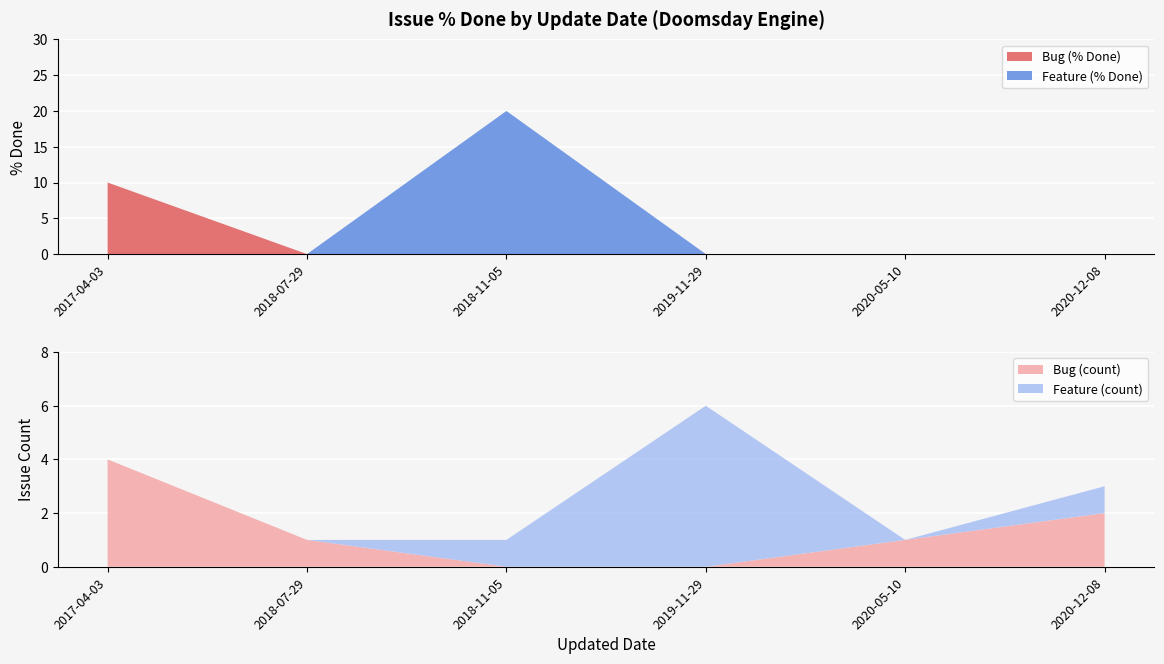

True or false: Bug (% Done) has a value of 7 at 2018-11-05.

False